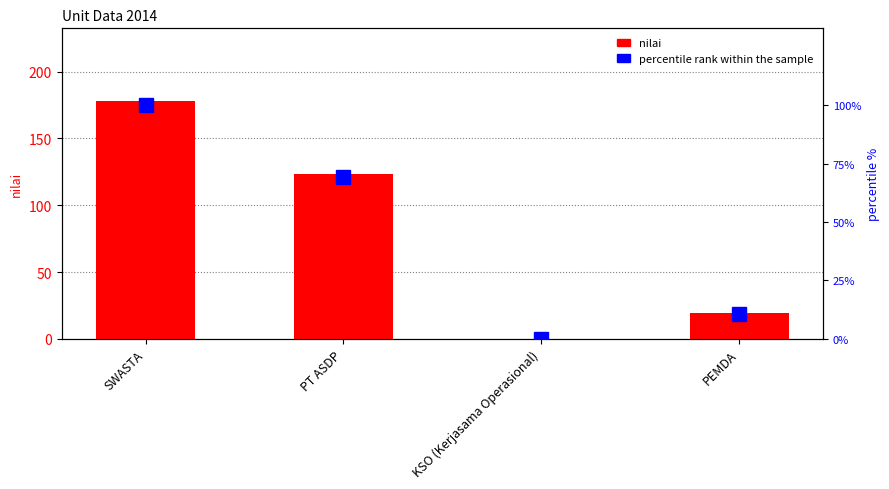

The value of percentile rank within the sample at PT ASDP is 114.3. True or false?

False